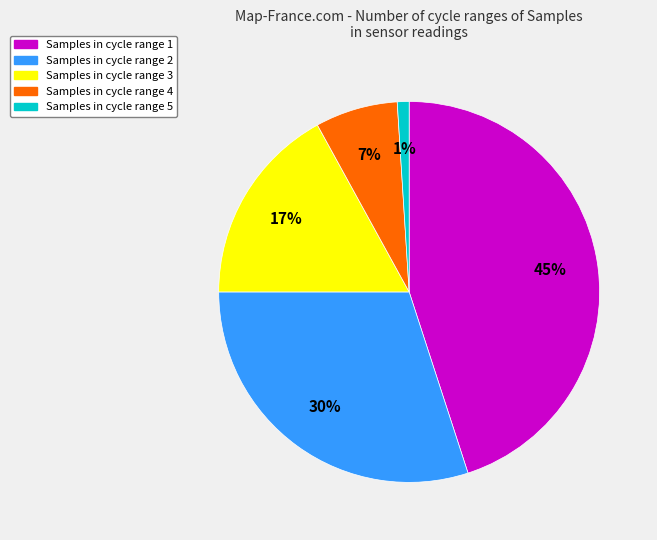

Approximately how many times larger is the value at Samples in cycle range 3 compared to Samples in cycle range 1?

0.4